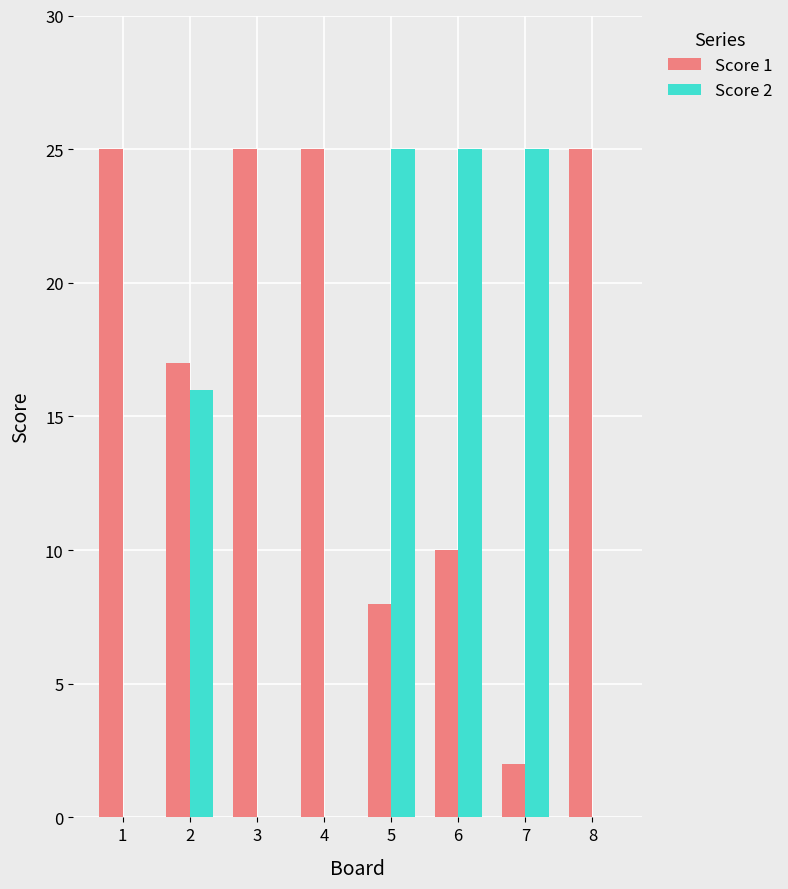

Which series has the largest range (max minus min)?

Score 2